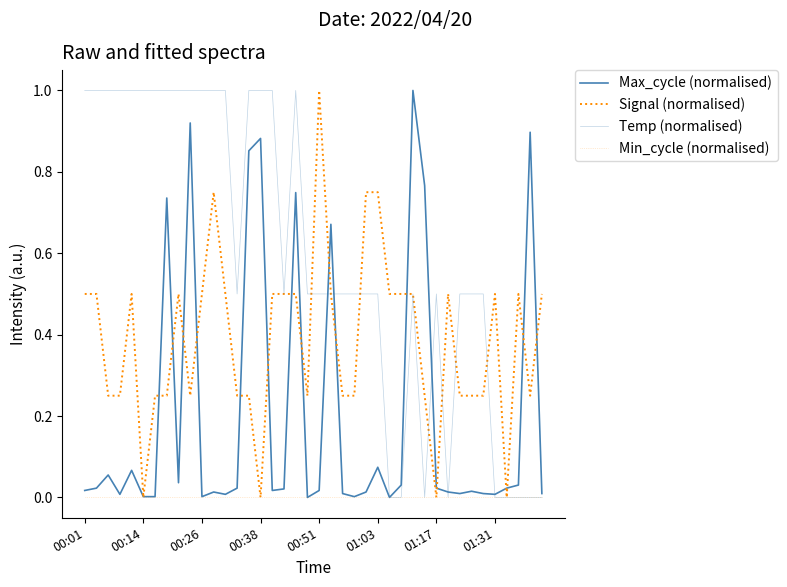

Is this an area chart (filled region under the line)?

No